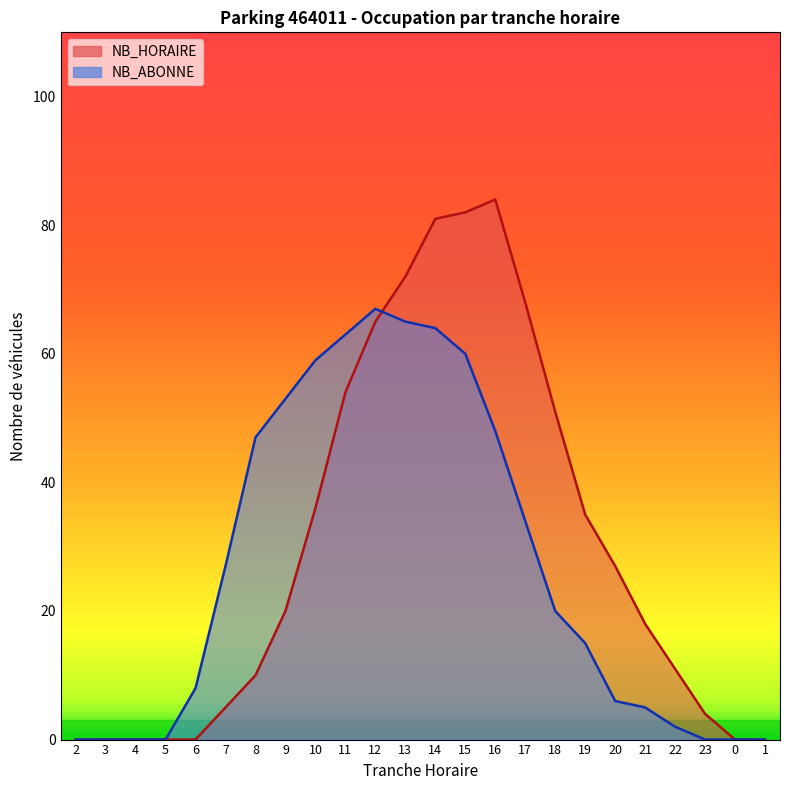

Which series has the largest range (max minus min)?

NB_HORAIRE